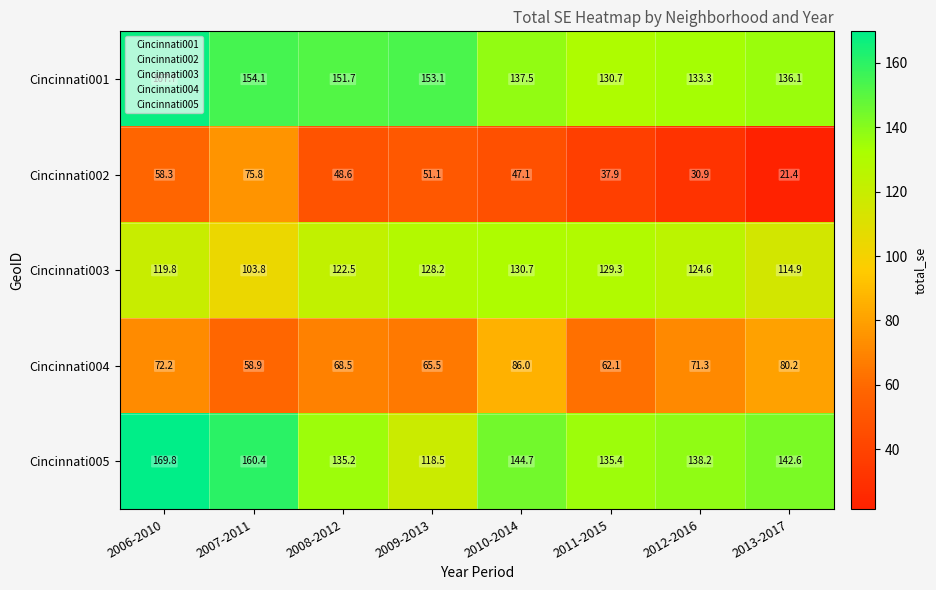

What is the minimum value for Cincinnati005?

118.5